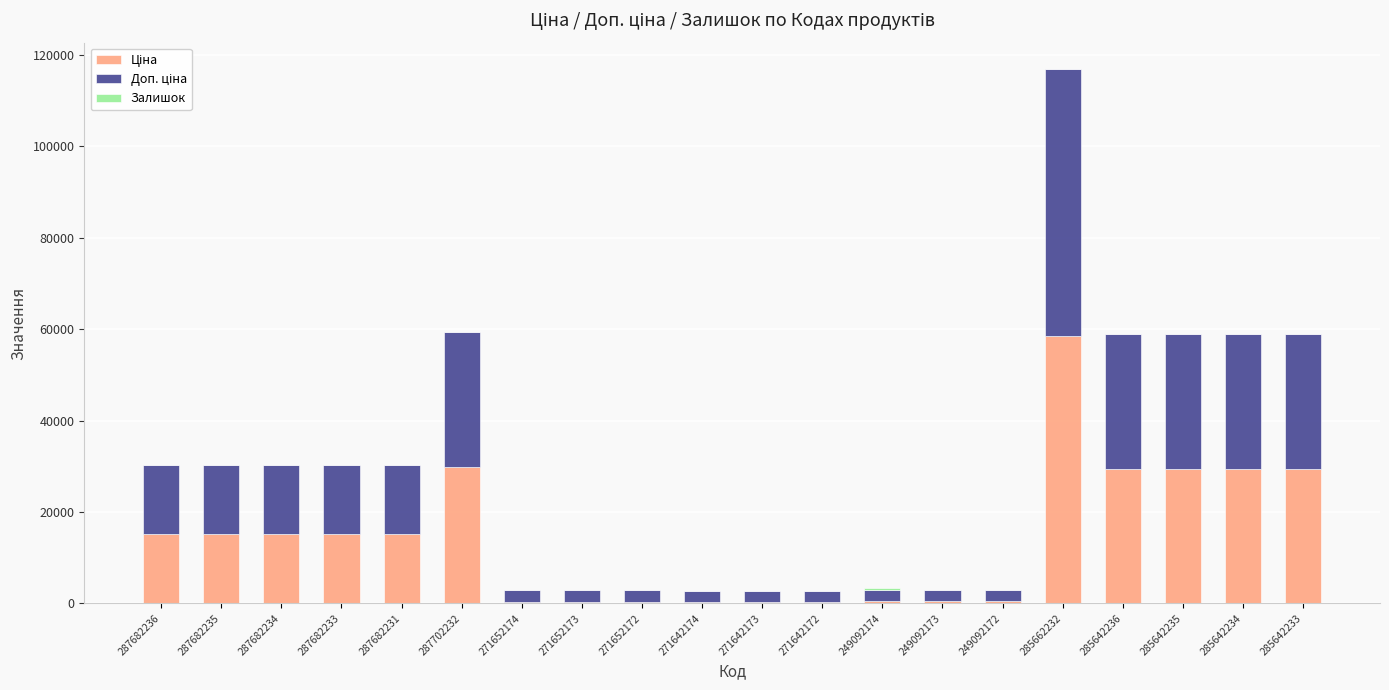

What is the total value across all series at 287702232?

59494.5